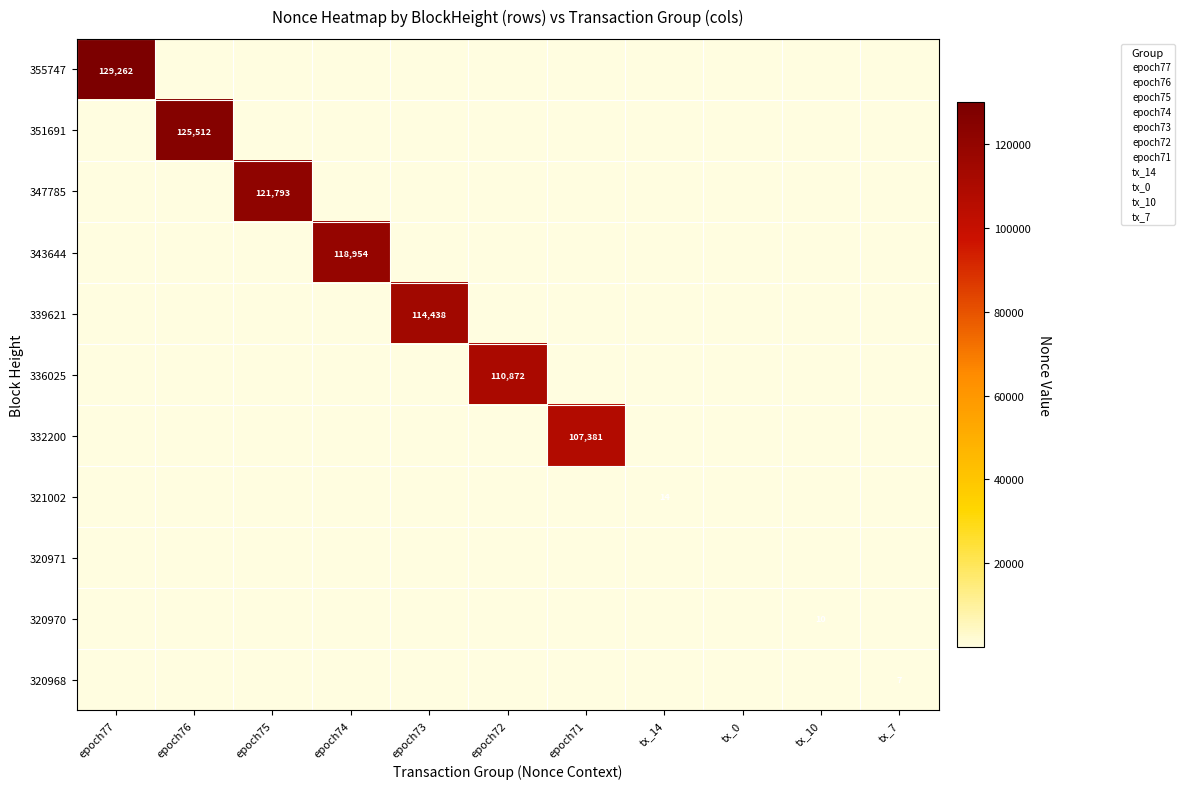

Is it true that 321002 equals 9 at epoch75?

False